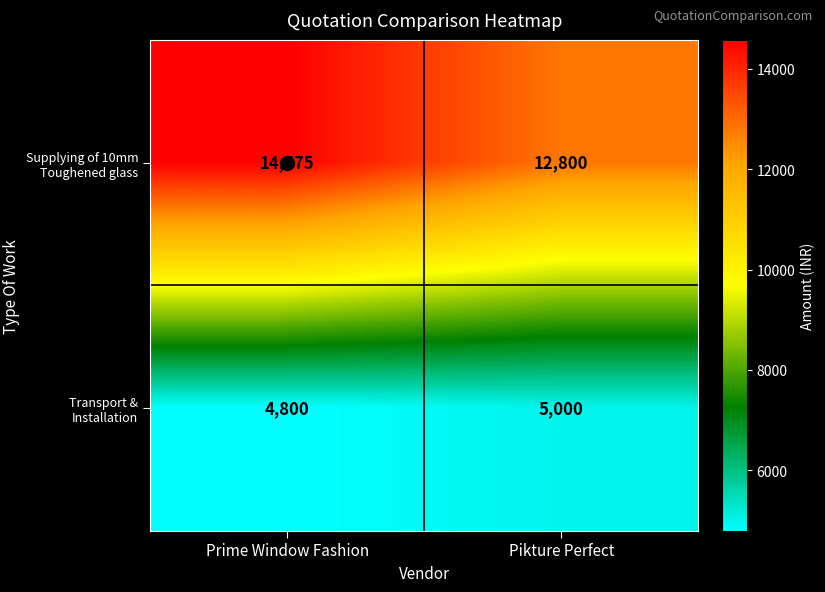

Is it true that Supplying of 10mm Toughened glass equals 12800 at Pikture Perfect?

True